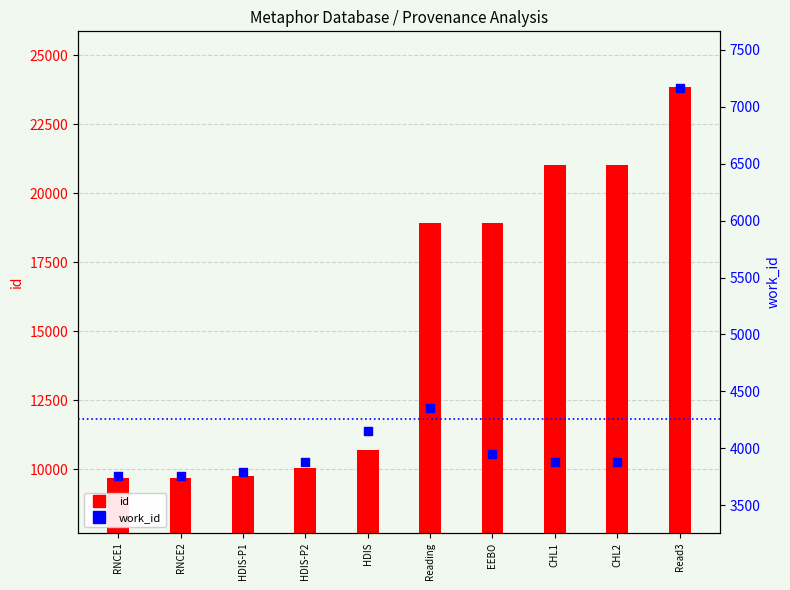

Which series reaches the minimum Y coordinate?

work_id